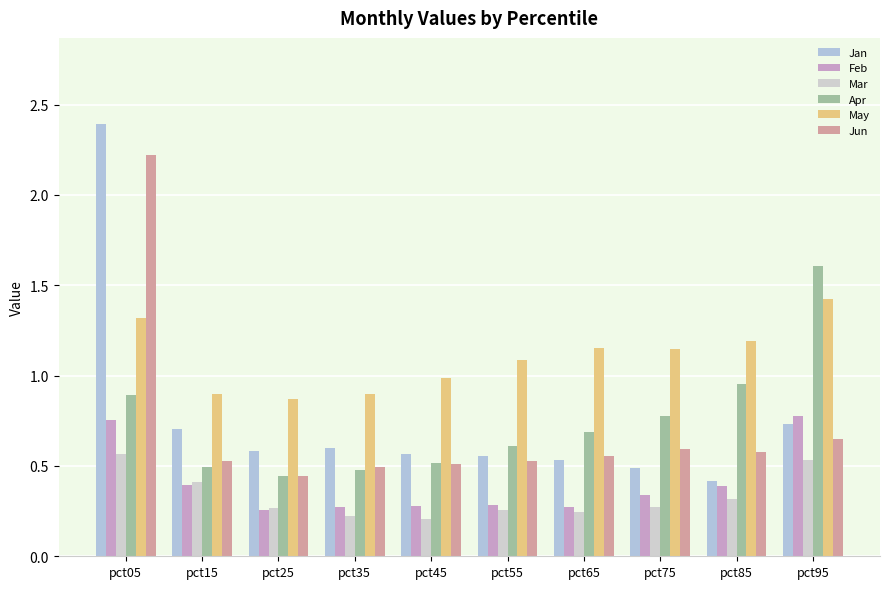

List the labels in order of Jun value, smallest first.

pct25, pct35, pct45, pct15, pct55, pct65, pct85, pct75, pct95, pct05